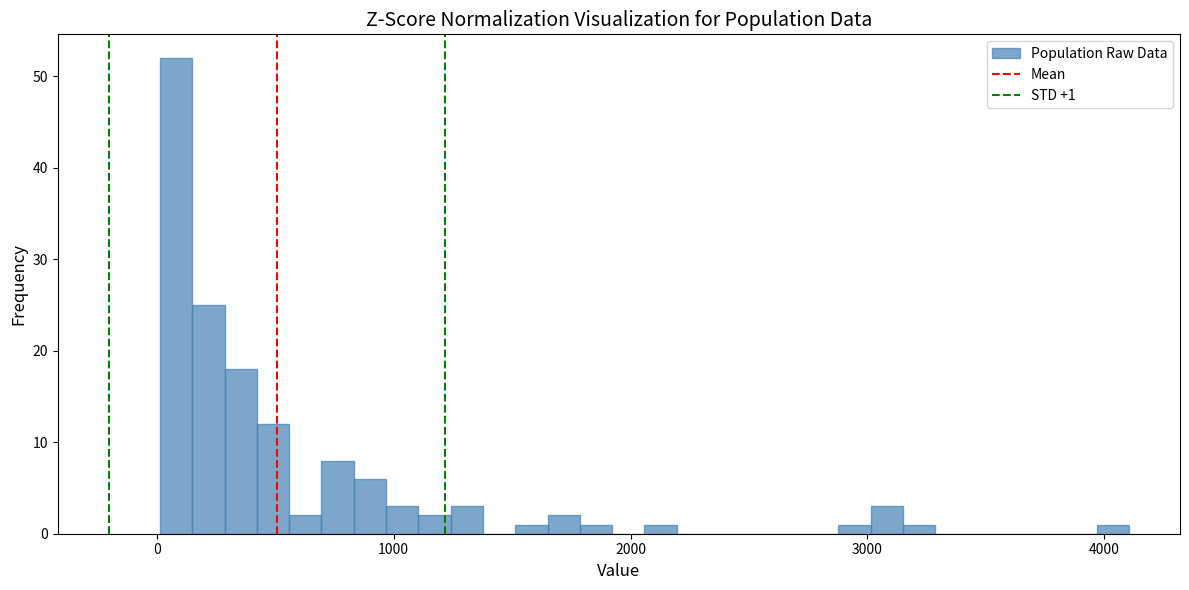

Around what value on the x-axis is the tallest bar? Give the approximate position of its centre, as read against the axis.

100